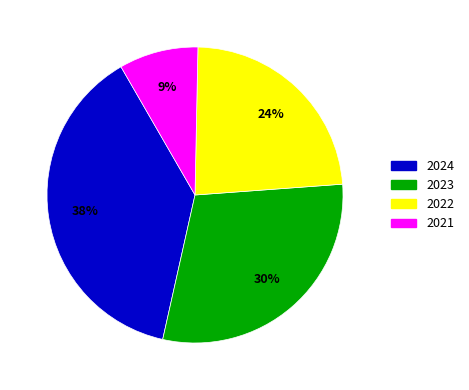

Count the number of slices in the pie.

4